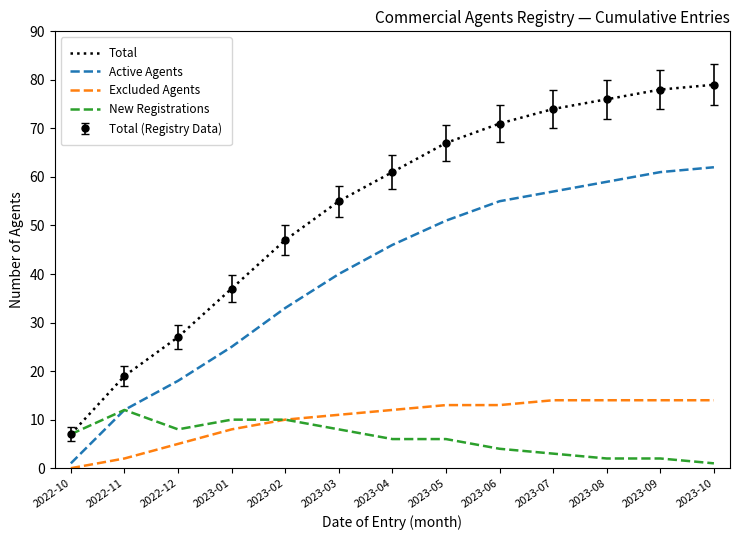

Rank the series by their maximum value, from lowest to highest.

New Registrations, Excluded Agents, Active Agents, Total